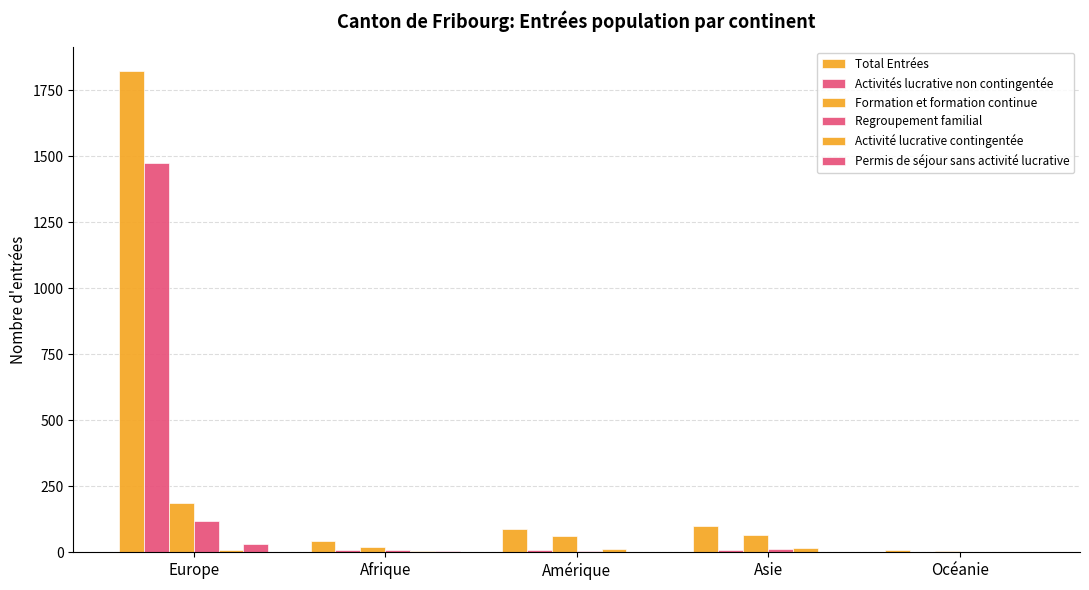

How many groups of bars are there?

5